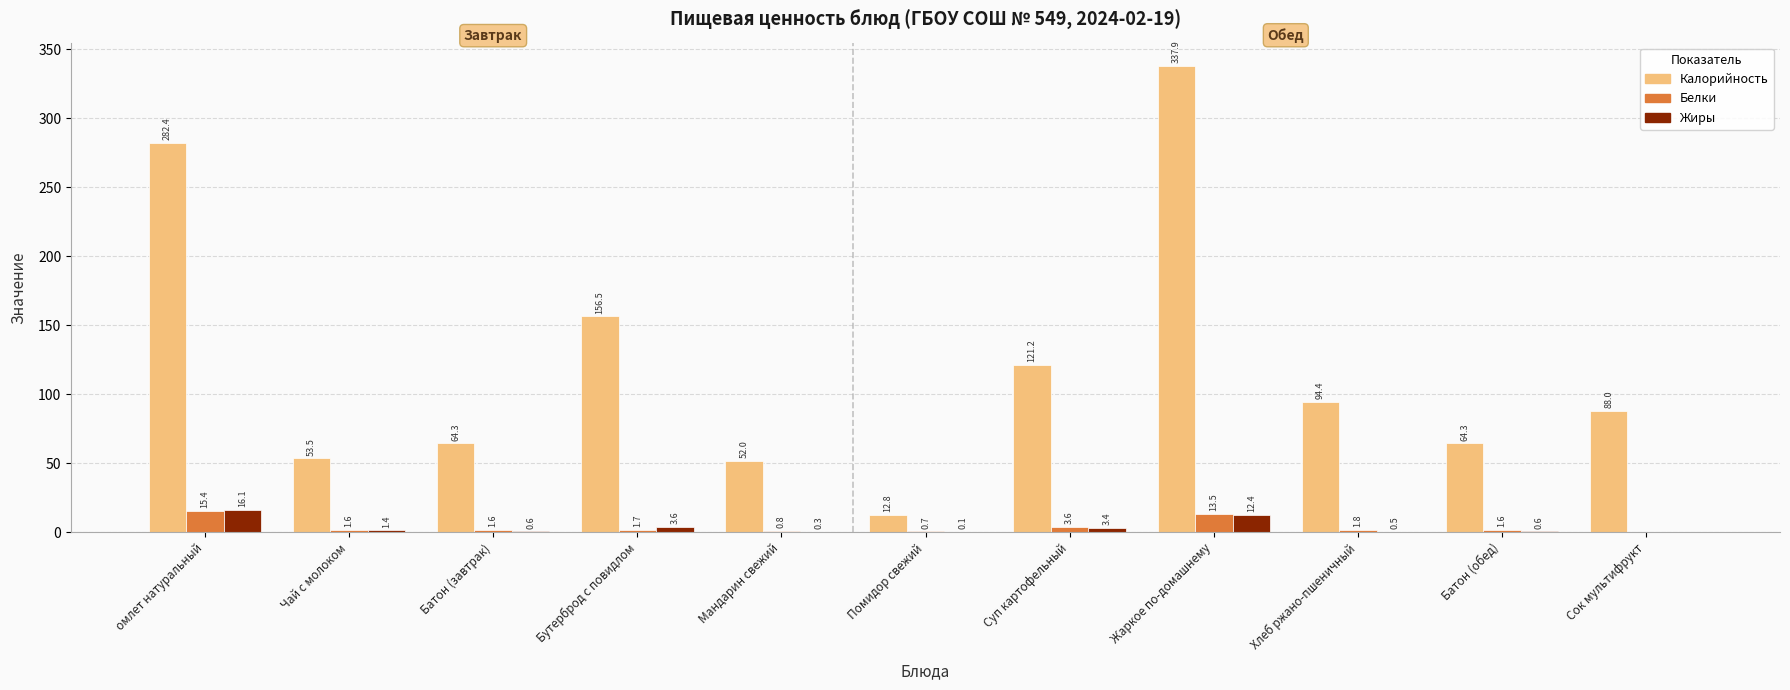

Which series changed the most between Чай с молоком and Суп картофельный?

Калорийность